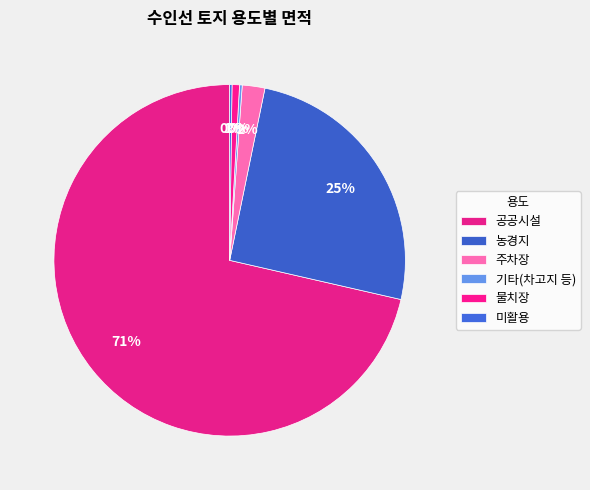

To the nearest percent, what is the difference between the largest and smallest slice percentages?

71%